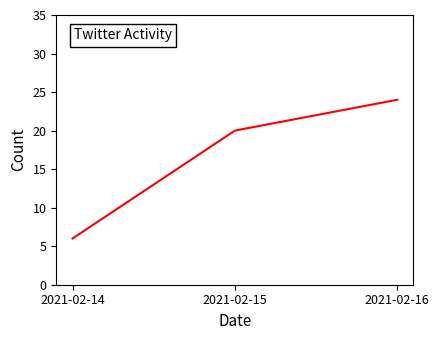

Which label corresponds to the smallest value in the chart?

2021-02-14